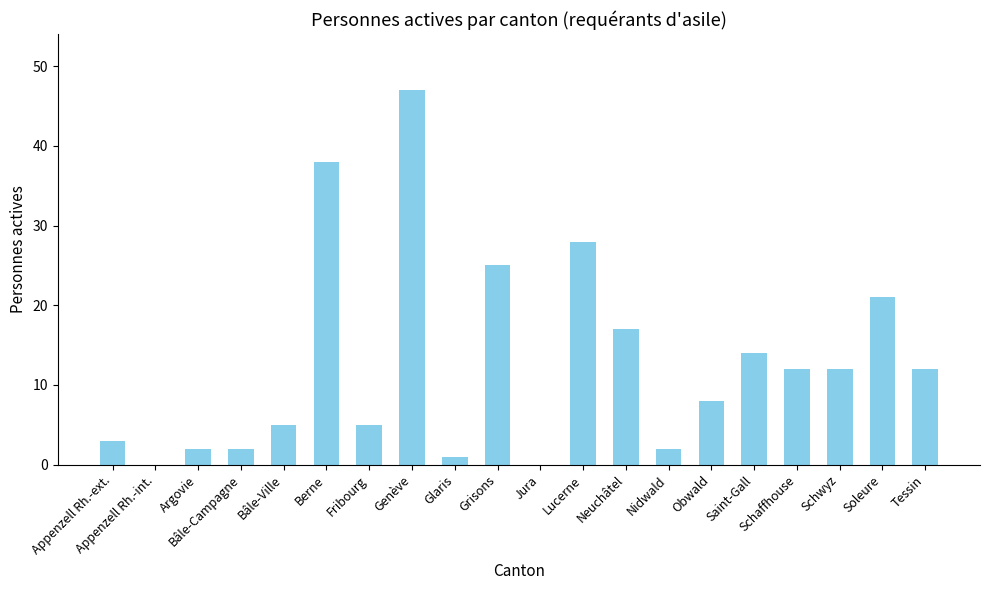

Between Appenzell Rh.-ext. and Neuchâtel, which is larger?

Neuchâtel